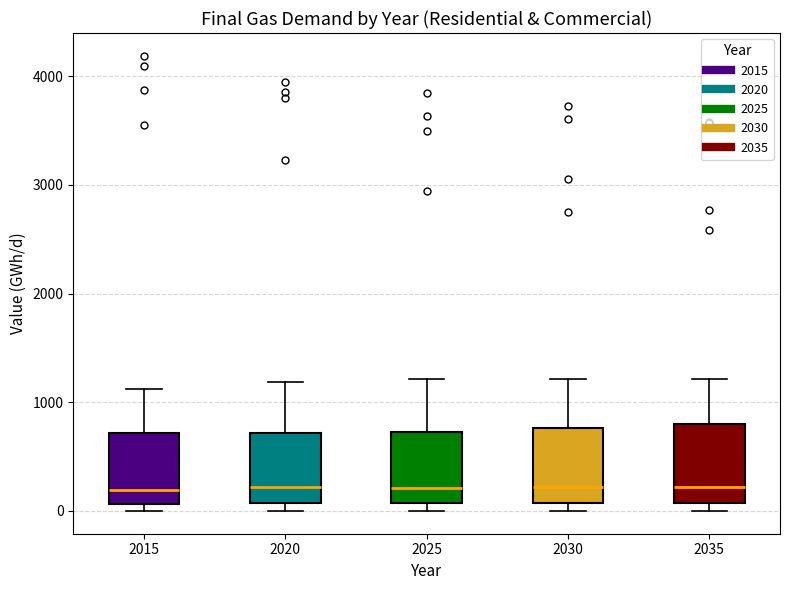

Where does the upper whisker of the box at x = 2020 end on the y-axis? The values are not printed on the chart, so give them approximately, as read against the axis.

1200